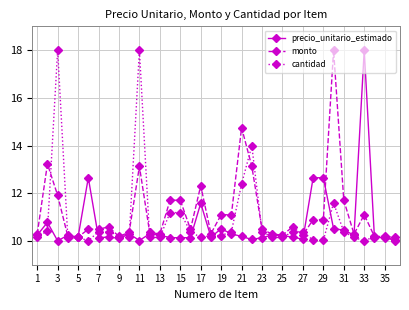

At how many categories does at least one series exceed 17?

4